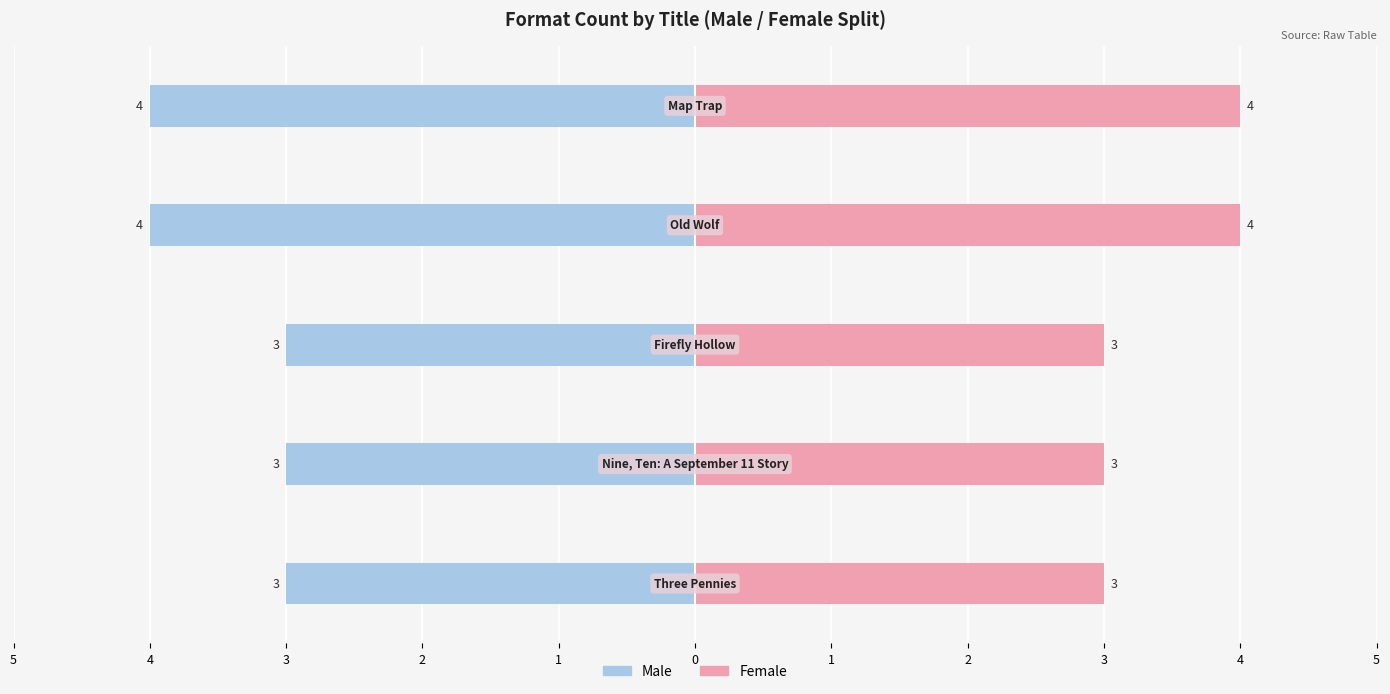

What is the approximate value of Male at 5?

-3